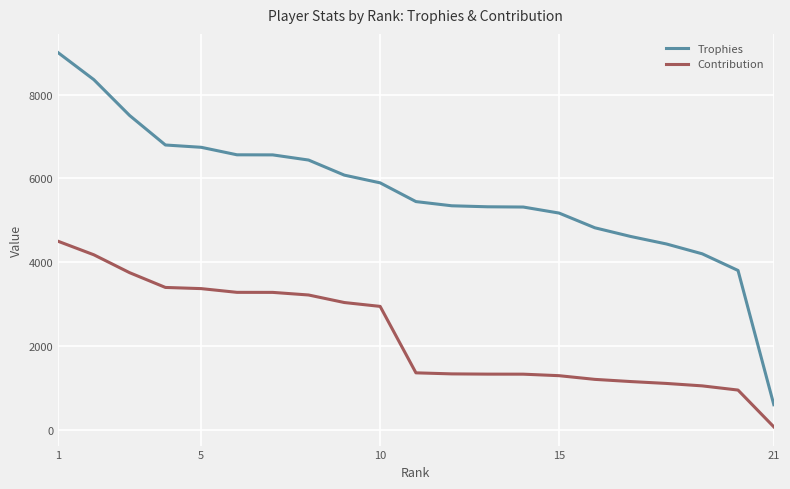

What is the highest value of the Contribution series?

4500